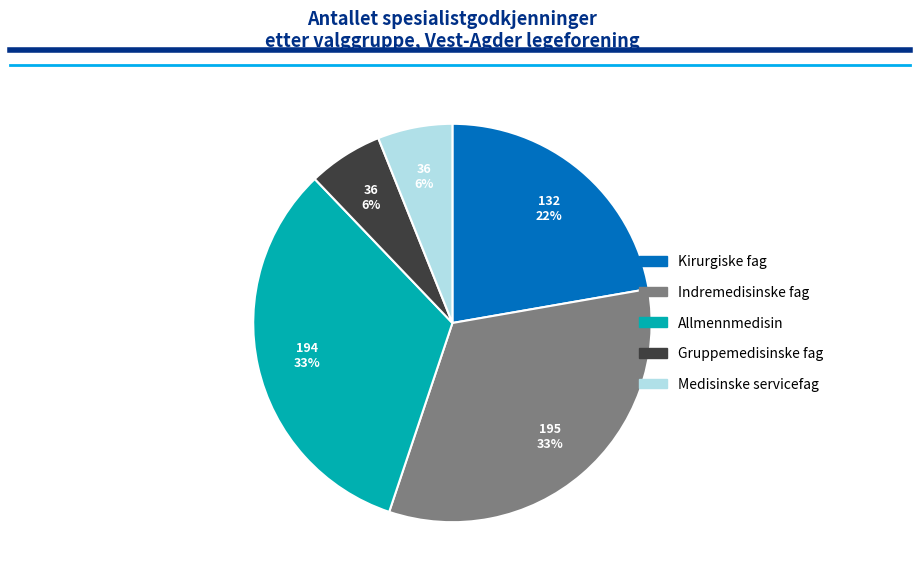

Is there any slice that represents more than half of the pie?

No